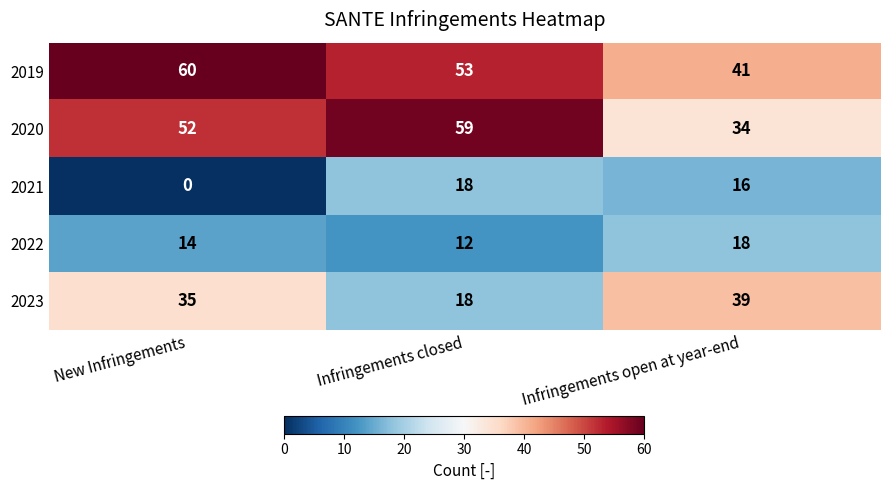

At which category is the sum across all series the highest?

New Infringements